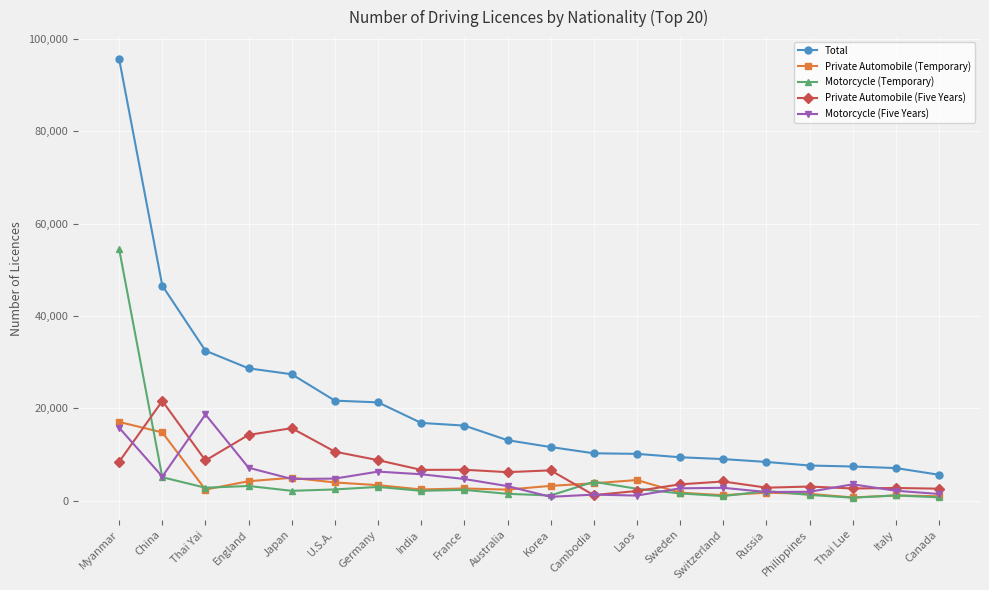

The Motorcycle (Five Years) series shows 5188 at China. True or false?

True